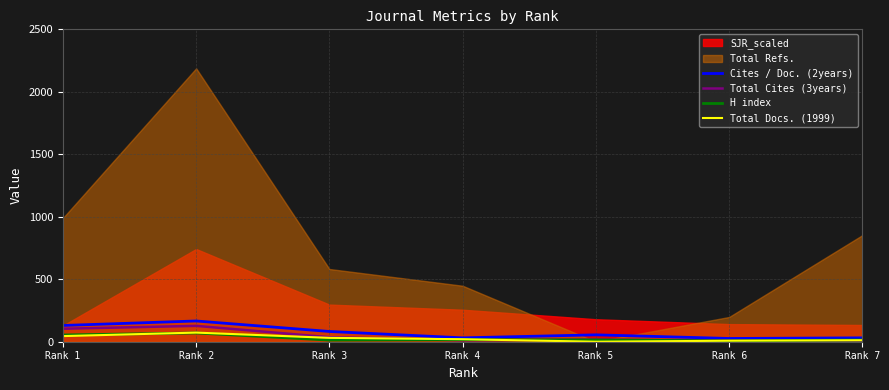

What is the highest value of the Total Docs. (1999) series?

73